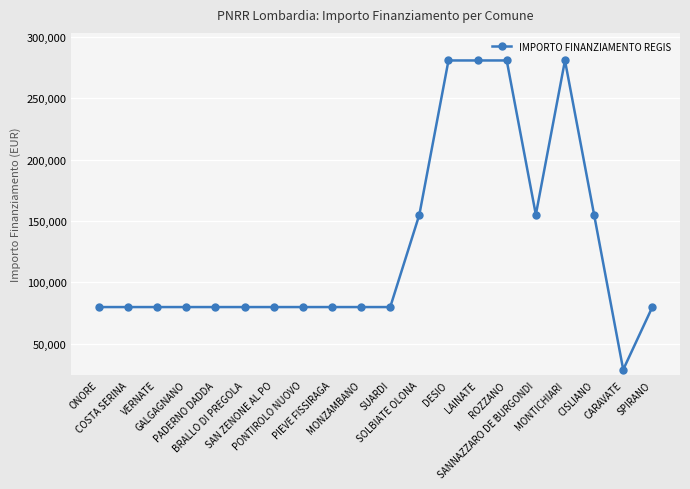

What is the difference between the maximum and second lowest values?

201010